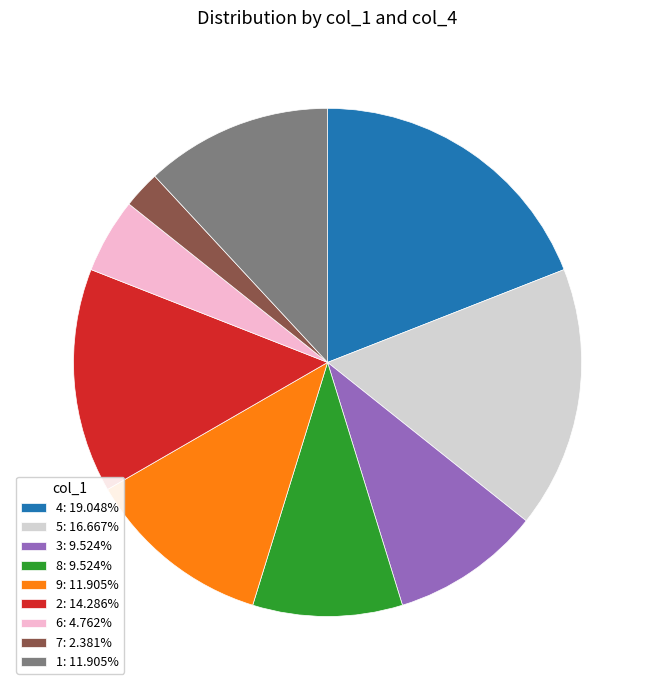

Combined, do 5: 16.667% and 4: 19.048% account for over 50%?

No